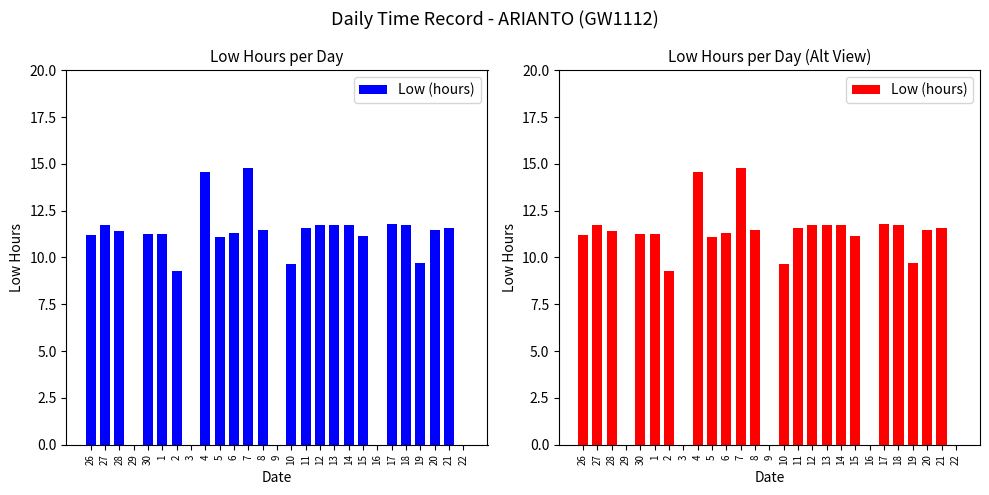

Reading left to right, extract all data points from this chart.

26=11.2	27=11.7	28=11.4	29=0.0	30=11.2	1=11.3	2=9.3	3=0.0	4=14.6	5=11.1	6=11.3	7=14.8	8=11.5	9=0.0	10=9.7	11=11.6	12=11.8	13=11.7	14=11.7	15=11.2	16=0.0	17=11.8	18=11.7	19=9.7	20=11.5	21=11.6	22=0.0